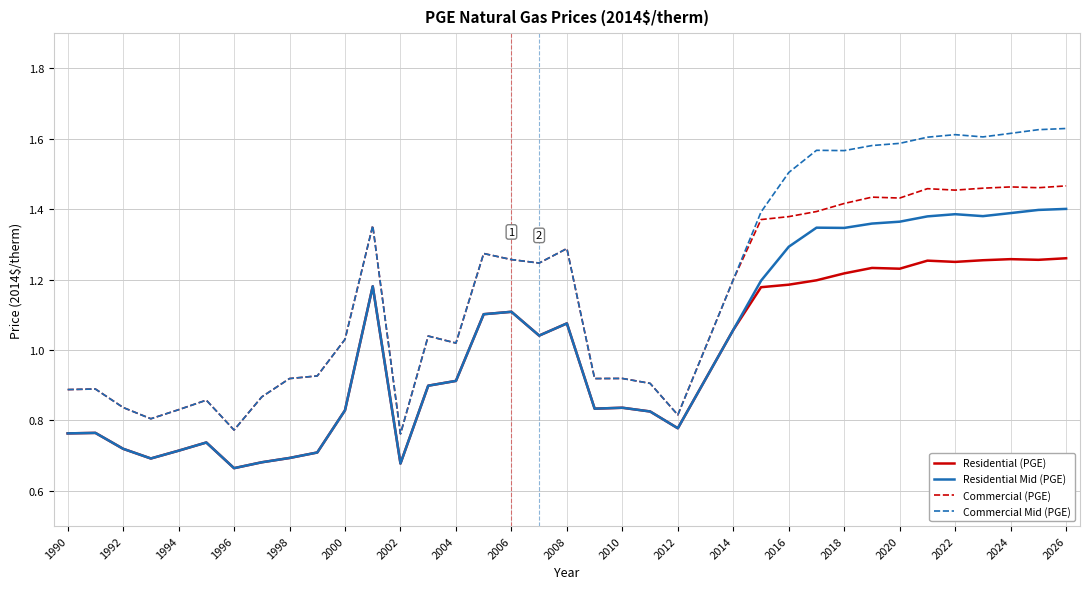

List the series in order of their peak value, lowest first.

Residential (PGE), Residential Mid (PGE), Commercial (PGE), Commercial Mid (PGE)